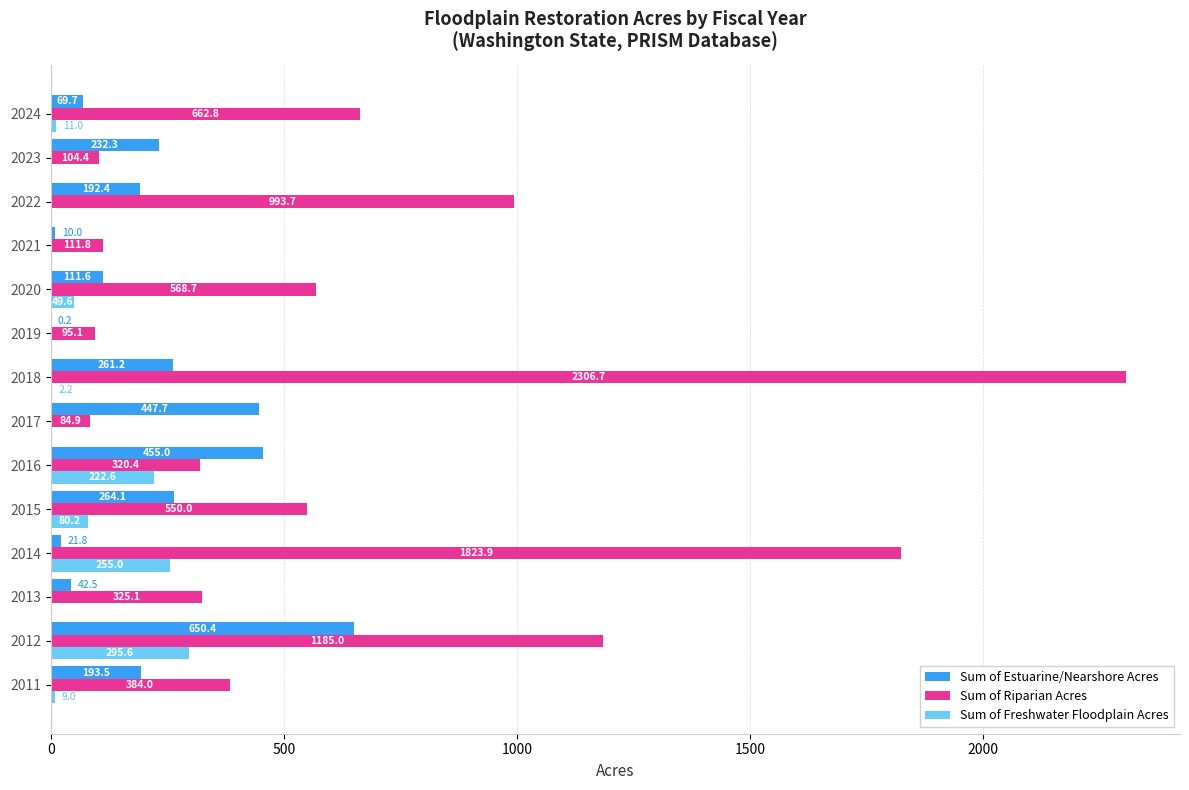

What are all the series names shown in the legend?

Sum of Estuarine/Nearshore Acres, Sum of Riparian Acres, Sum of Freshwater Floodplain Acres